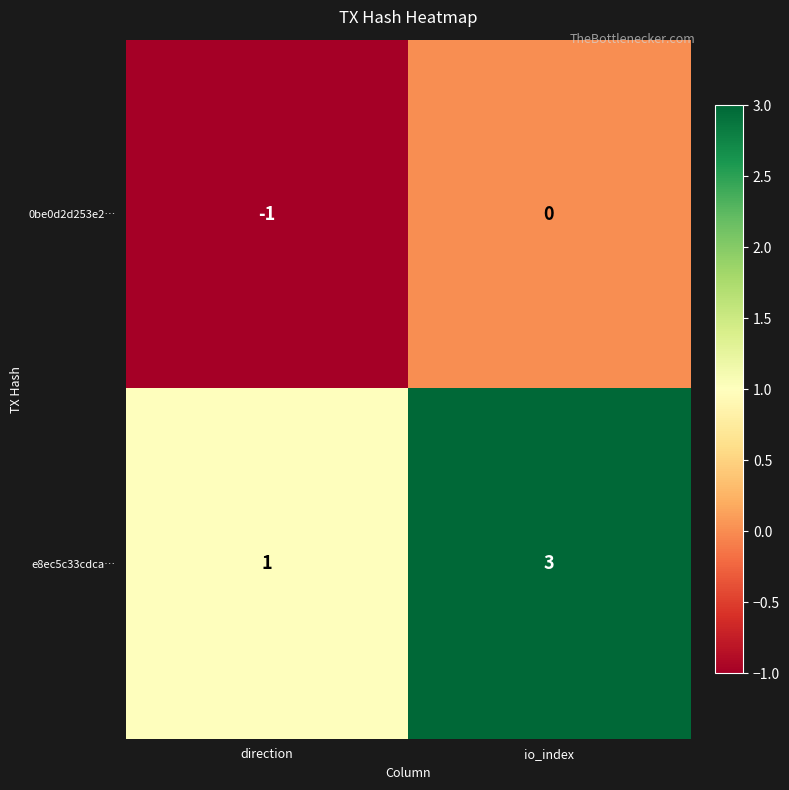

At which label is e8ec5c33cdca… closest to 2?

direction